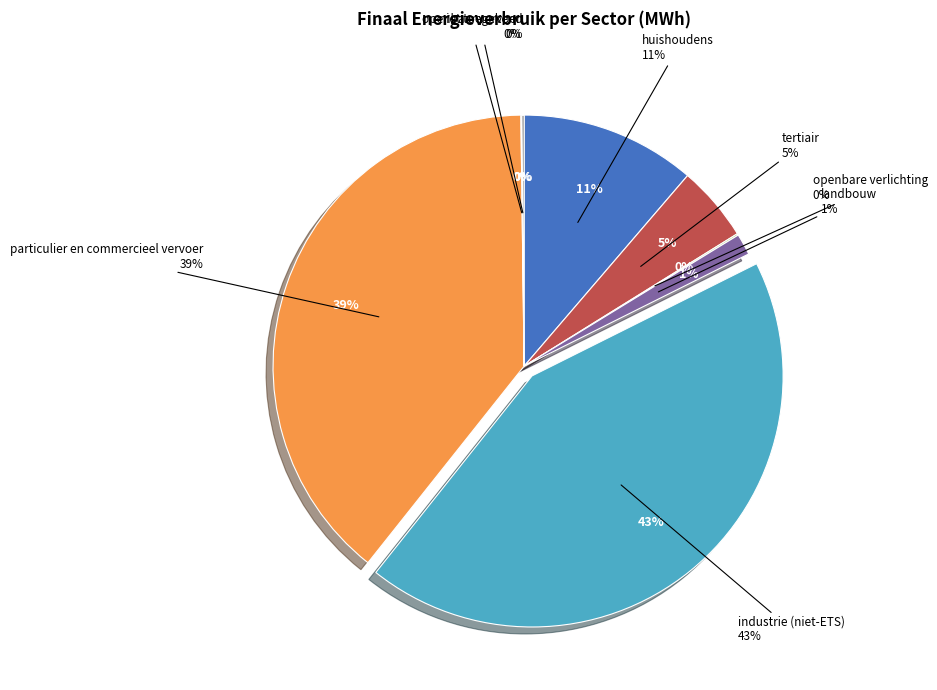

Approximately how many times larger is the value at huishoudens compared to niet toegekend?

80.0